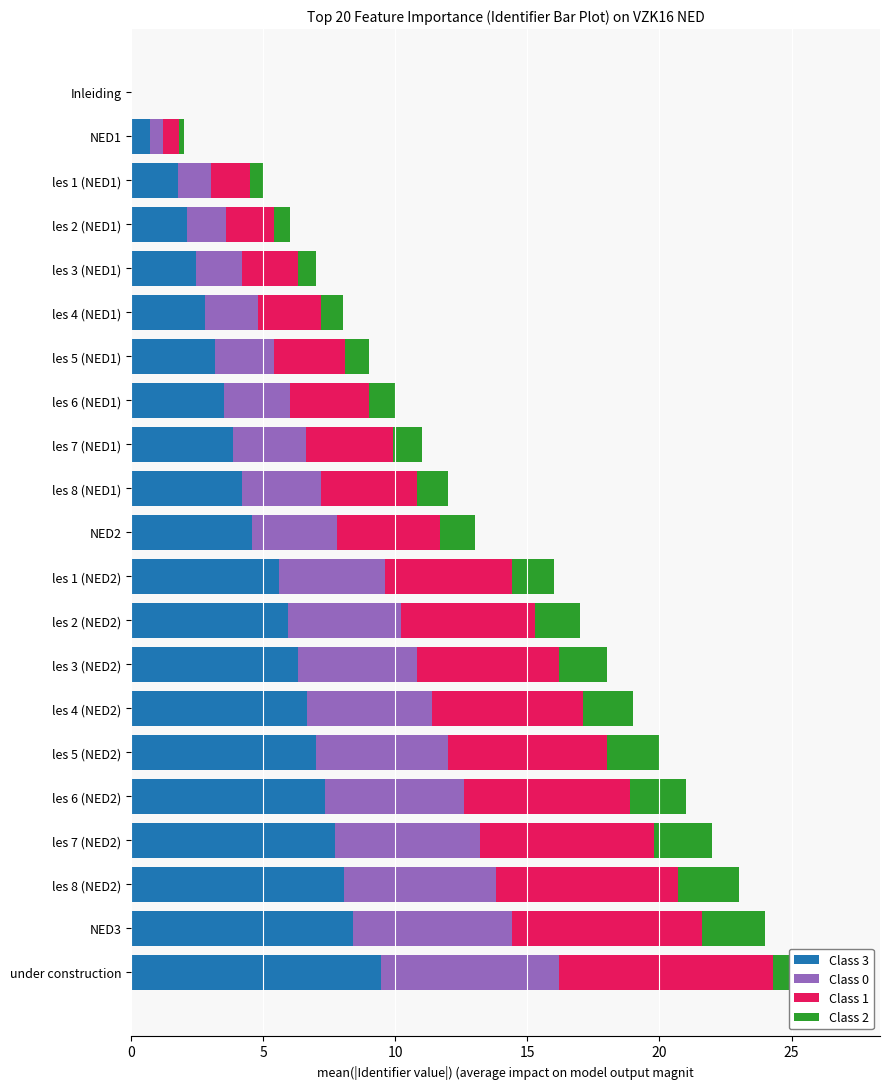

What is the highest value of the Class 1 series?

8.1